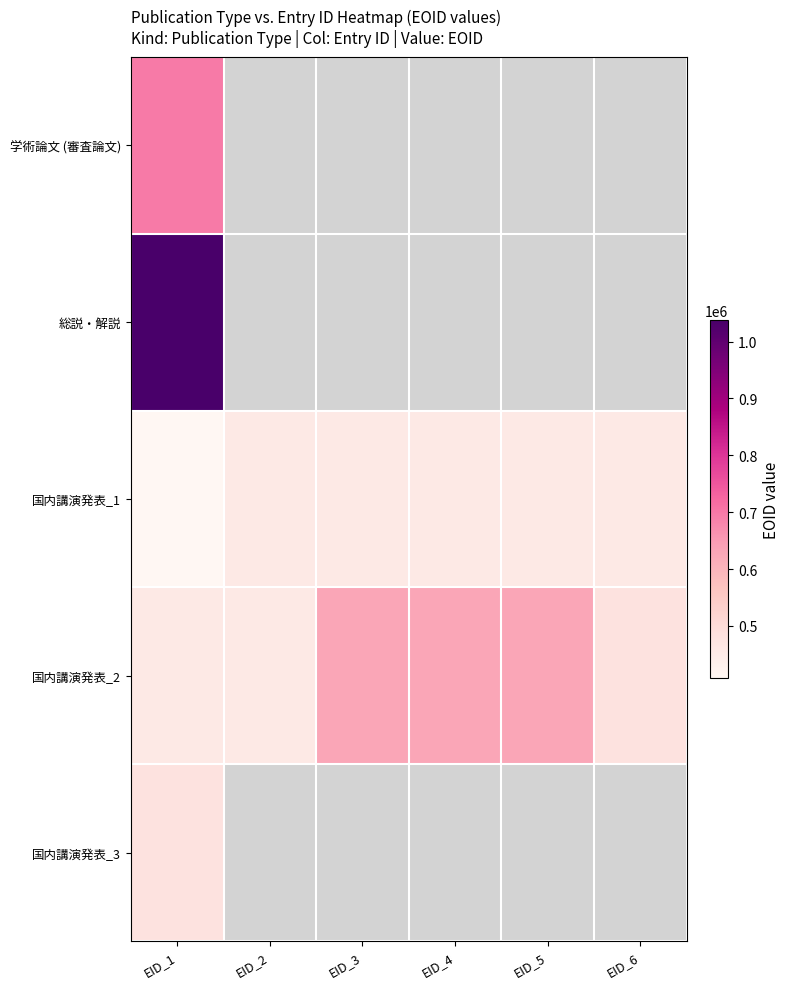

The value of 国内講演発表_1 at EID_3 is 455767.0. True or false?

True